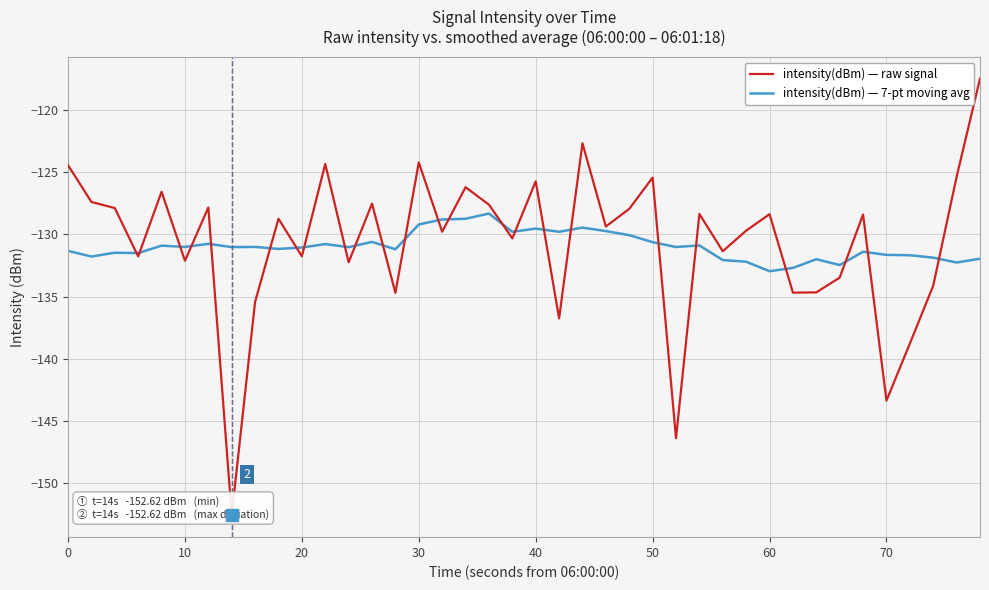

The intensity(dBm) — 7-pt moving avg series shows -130.6 at 50. True or false?

True